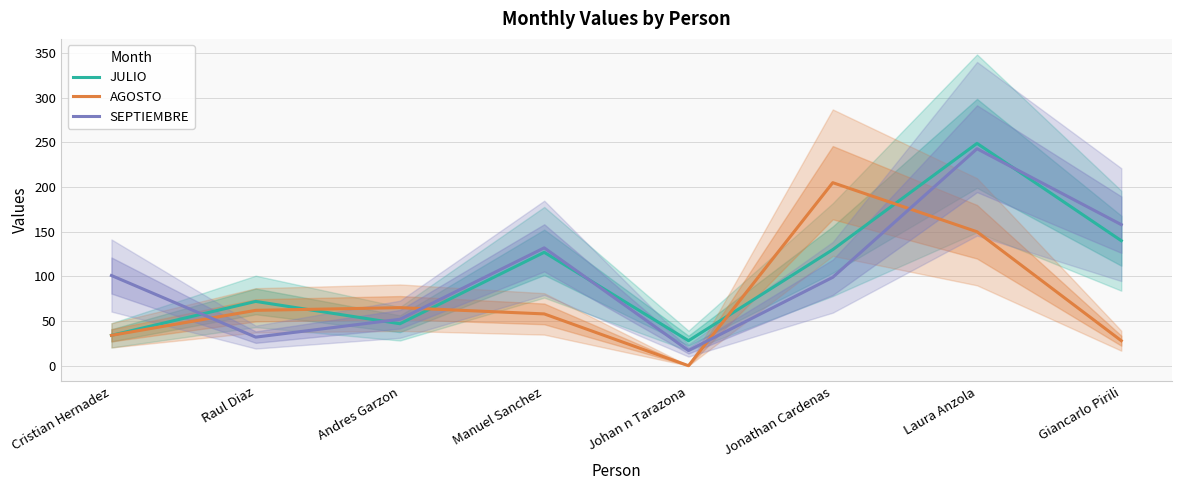

At Cristian Hernadez, list the series in order from smallest to largest.

JULIO, AGOSTO, SEPTIEMBRE